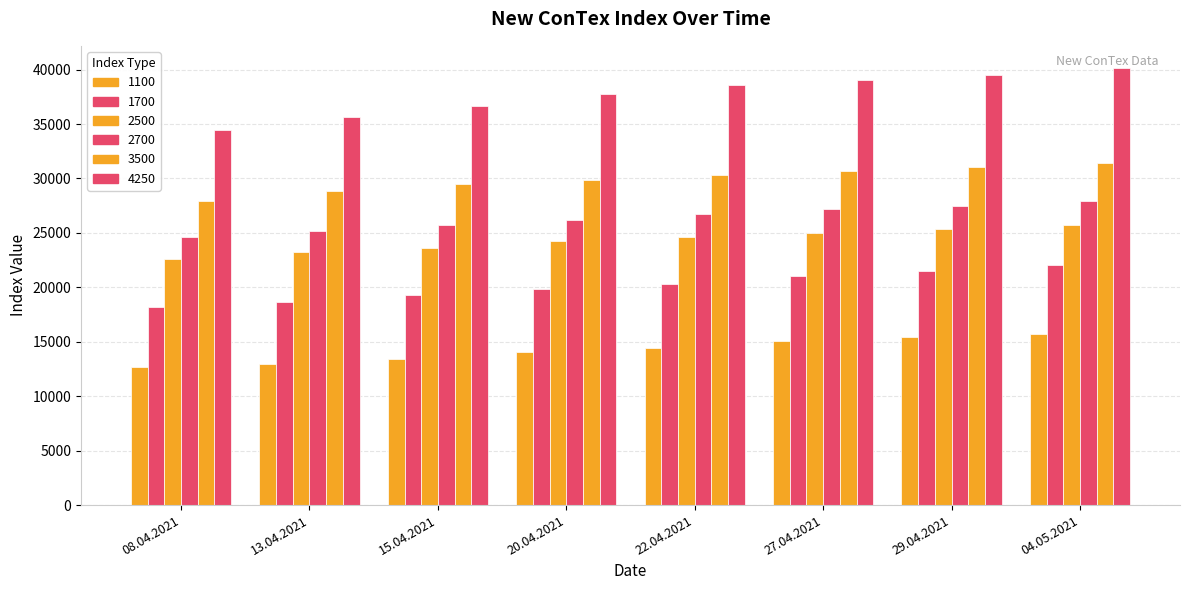

Count the number of data series in this chart.

6